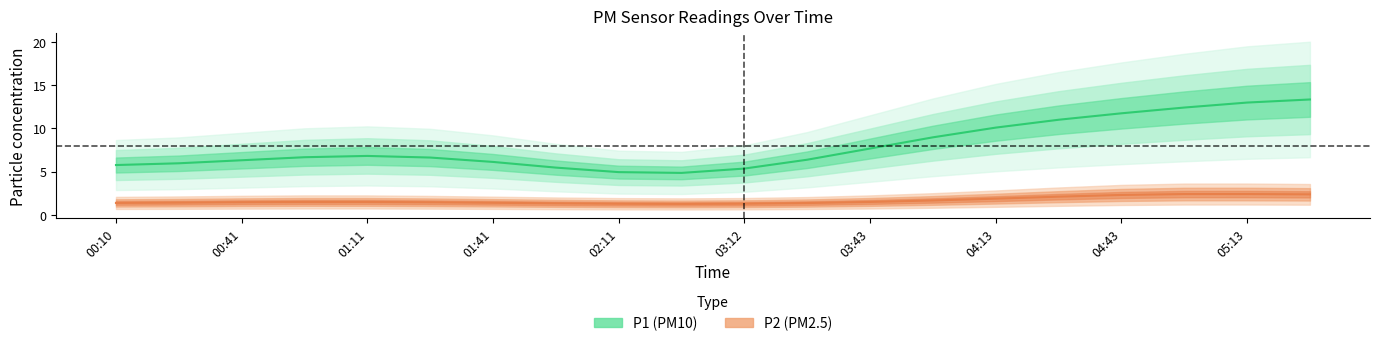

The P2 series shows 1.1 at 19. True or false?

False